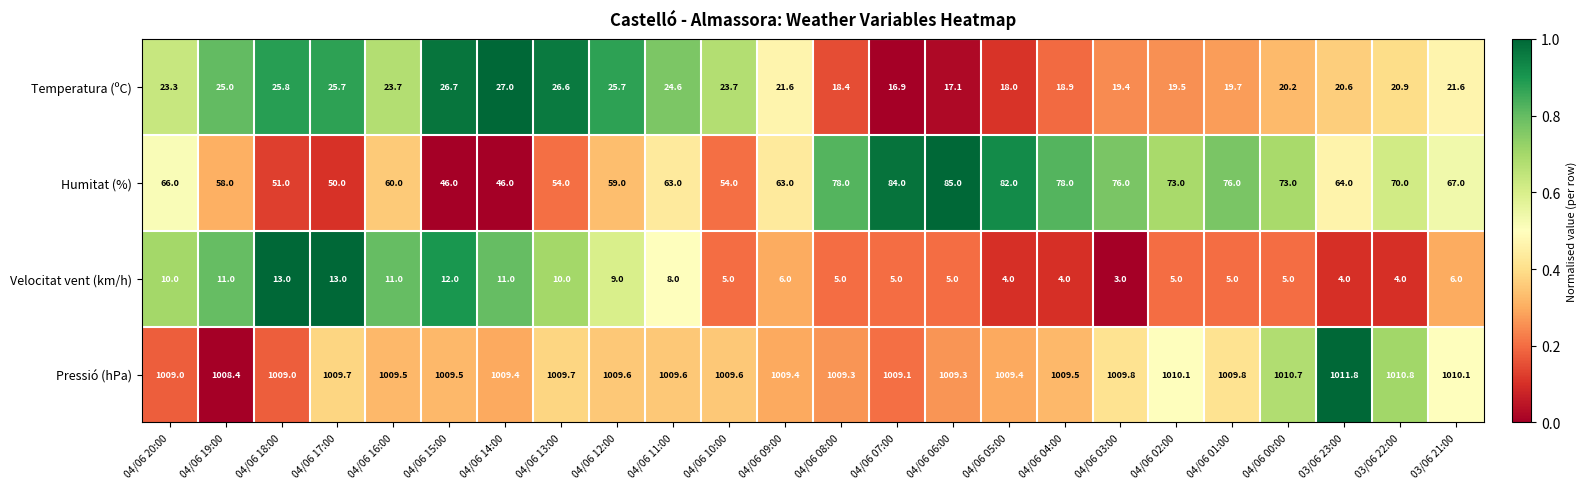

What is the sum of the Pressió (hPa) values at 04/06 14:00 and 03/06 22:00?

2020.2